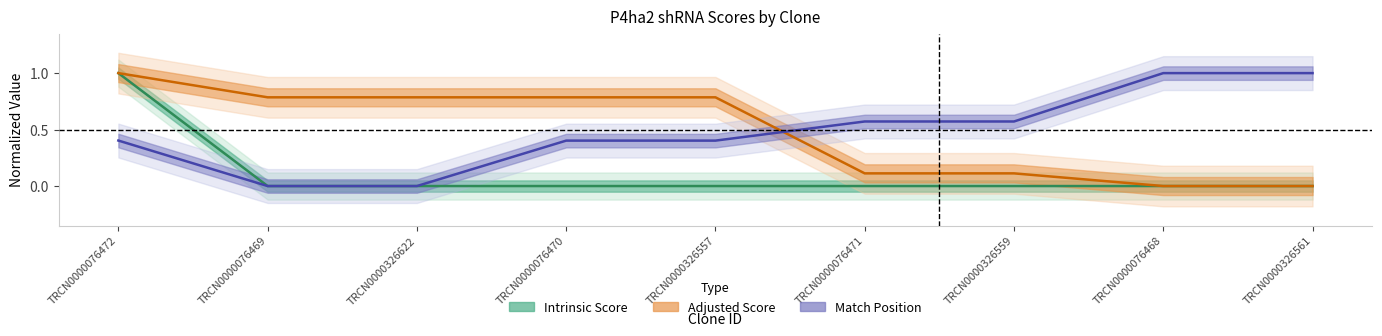

List the labels in order of Match Position value, largest first.

TRCN0000076468, TRCN0000326561, TRCN0000076471, TRCN0000326559, TRCN0000076472, TRCN0000076470, TRCN0000326557, TRCN0000076469, TRCN0000326622